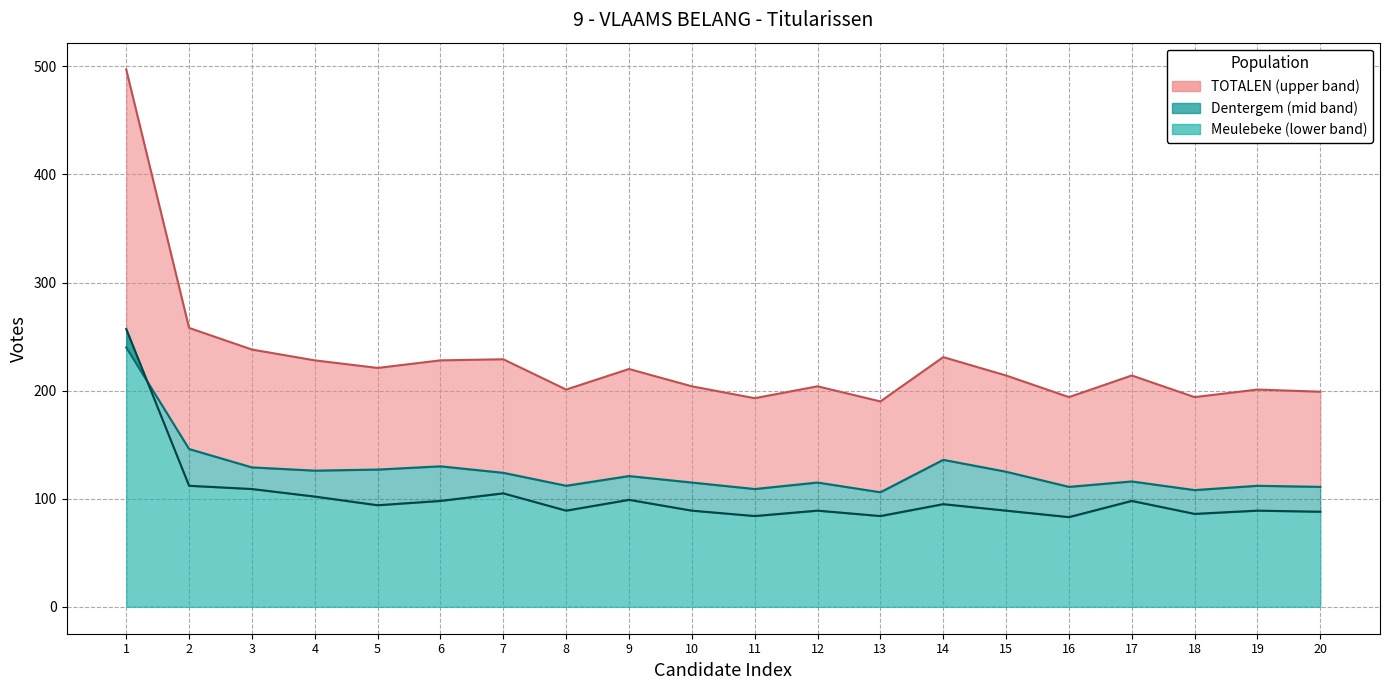

True or false: Meulebeke has more than 1 interior local peaks.

True